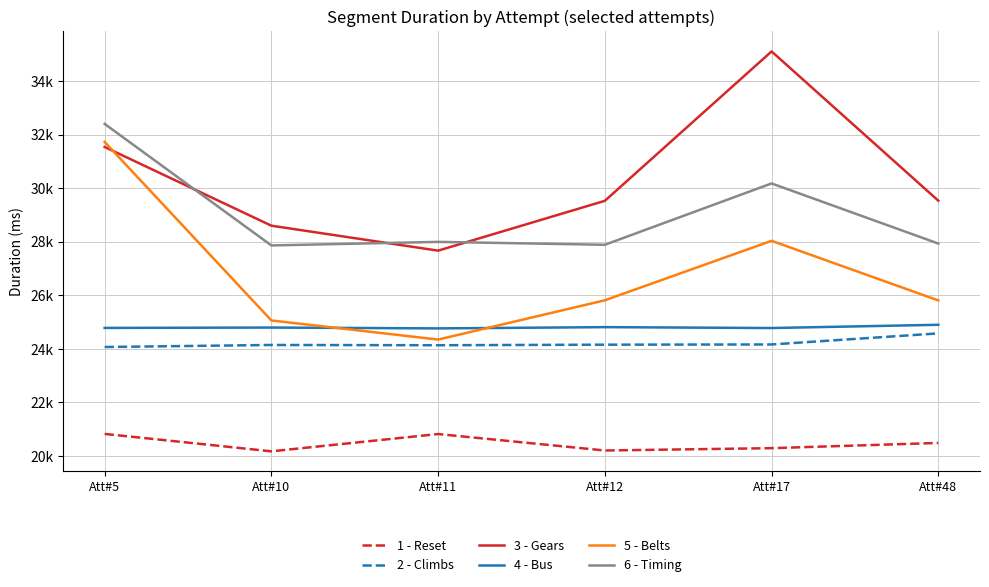

What is the total value across all series at Att#12?

152409